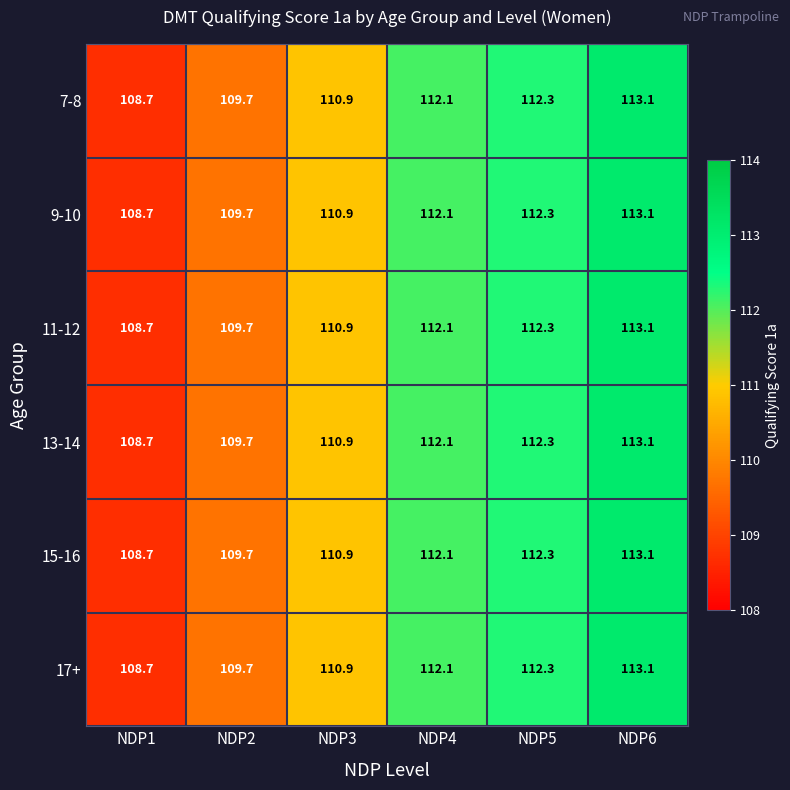

What is the sum of all 11-12 values?

666.8